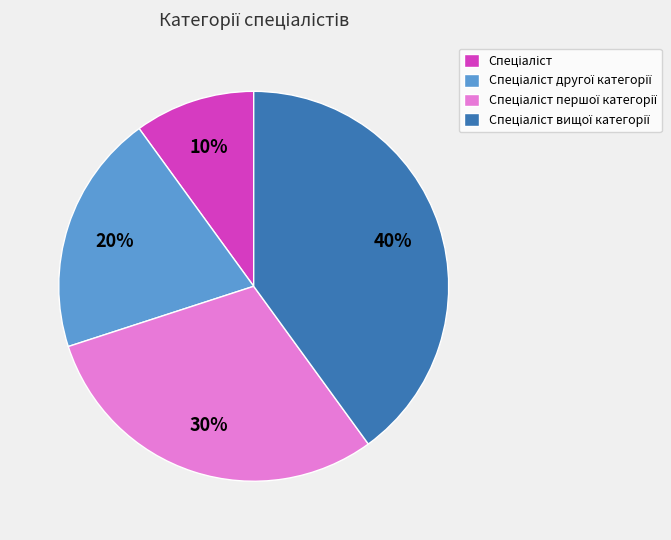

Does any single category account for the majority?

No